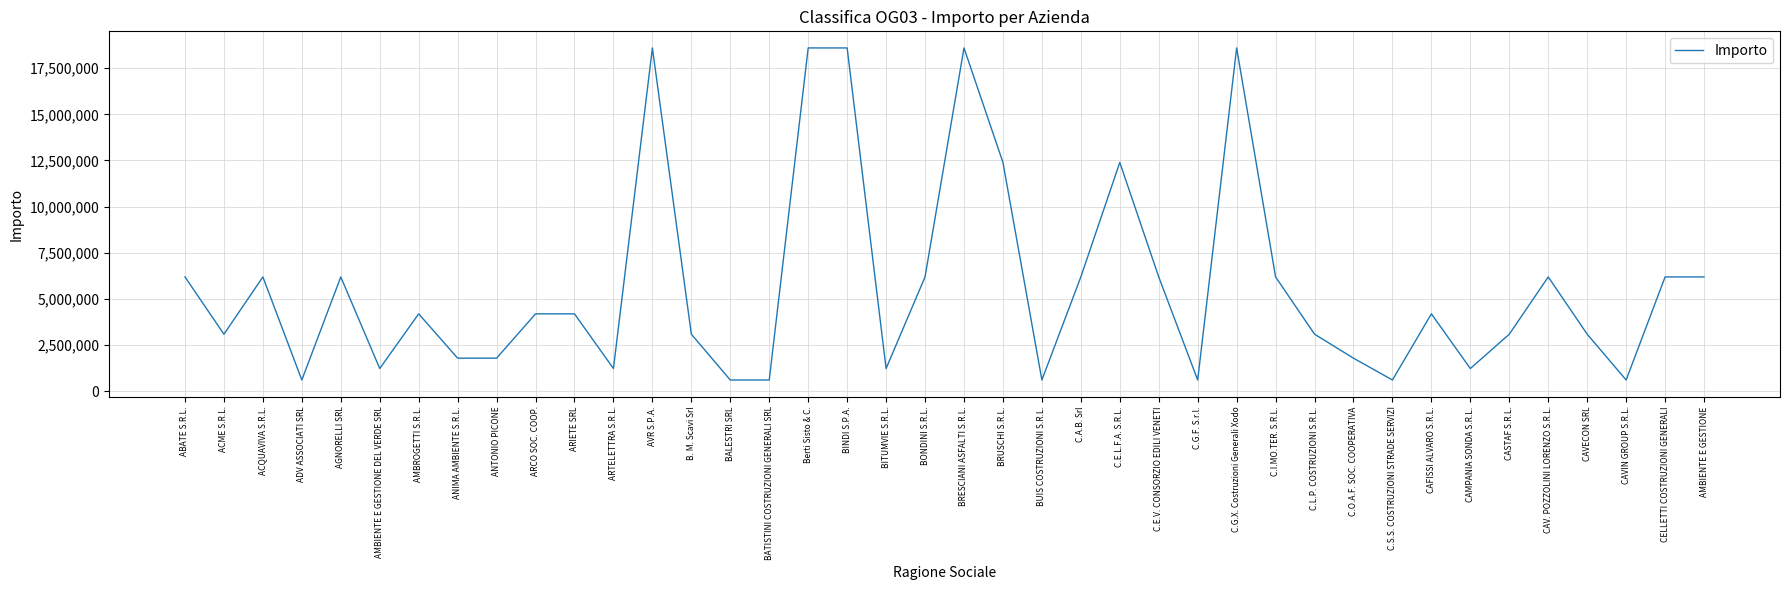

What is the approximate value at BALESTRI SRL?

619200